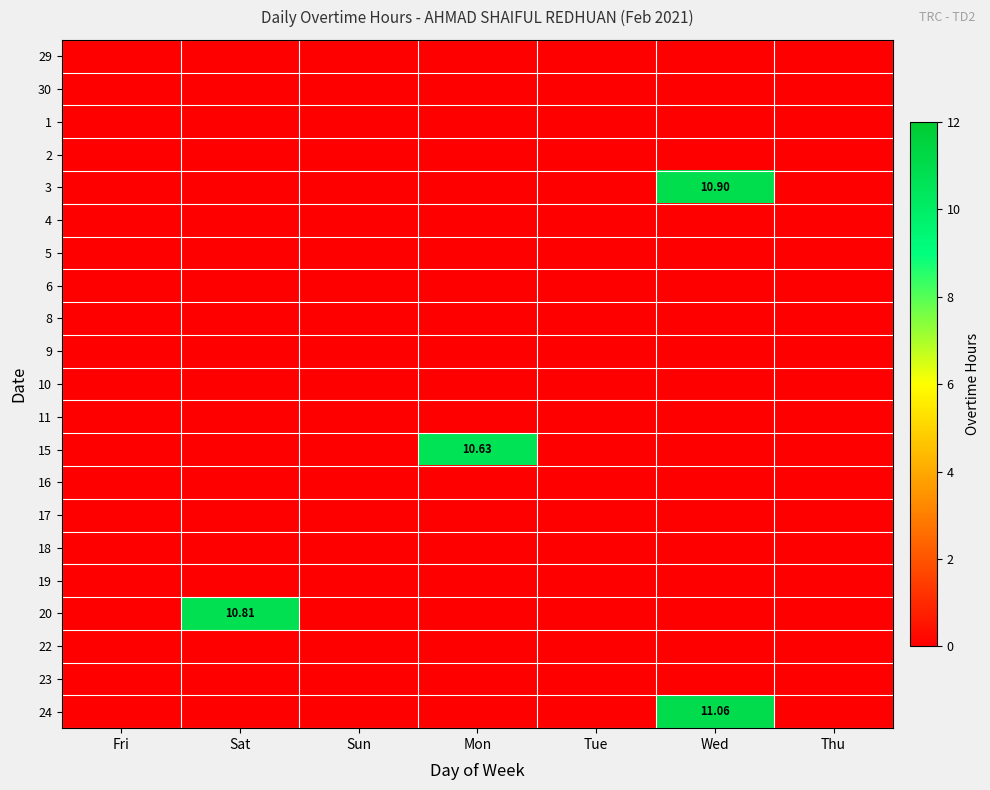

Which category has the lowest value across all series?

Fri